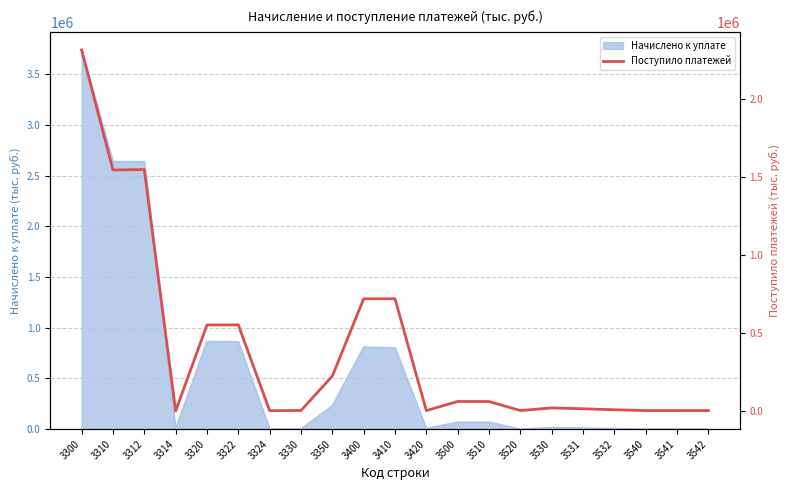

List the labels in order of value, smallest first.

3314, 3324, 3540, 3541, 3420, 3542, 3520, 3330, 3532, 3531, 3530, 3510, 3500, 3350, 3320, 3322, 3400, 3410, 3310, 3312, 3300